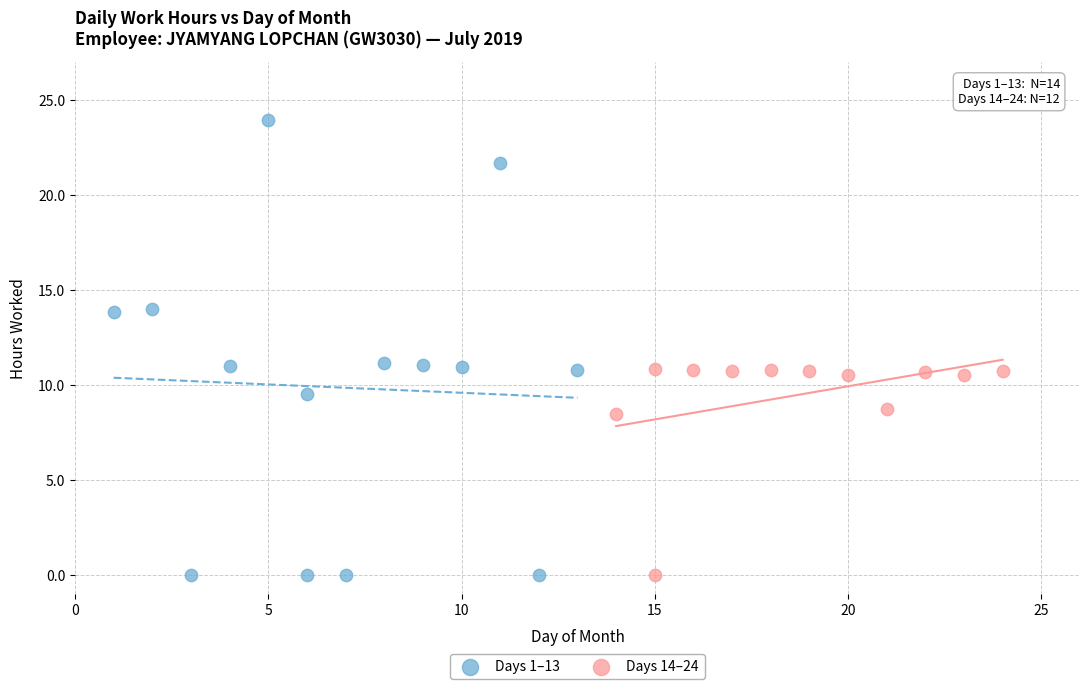

What are all the series names shown in the legend?

Days 1–13, Days 14–24